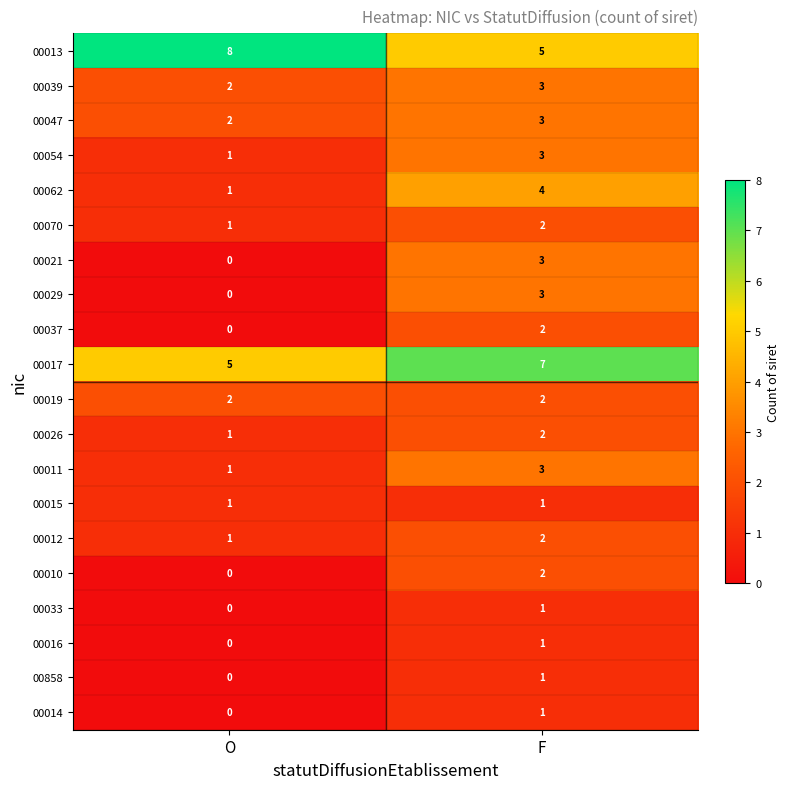

The value of 00021 at O is 2. True or false?

False